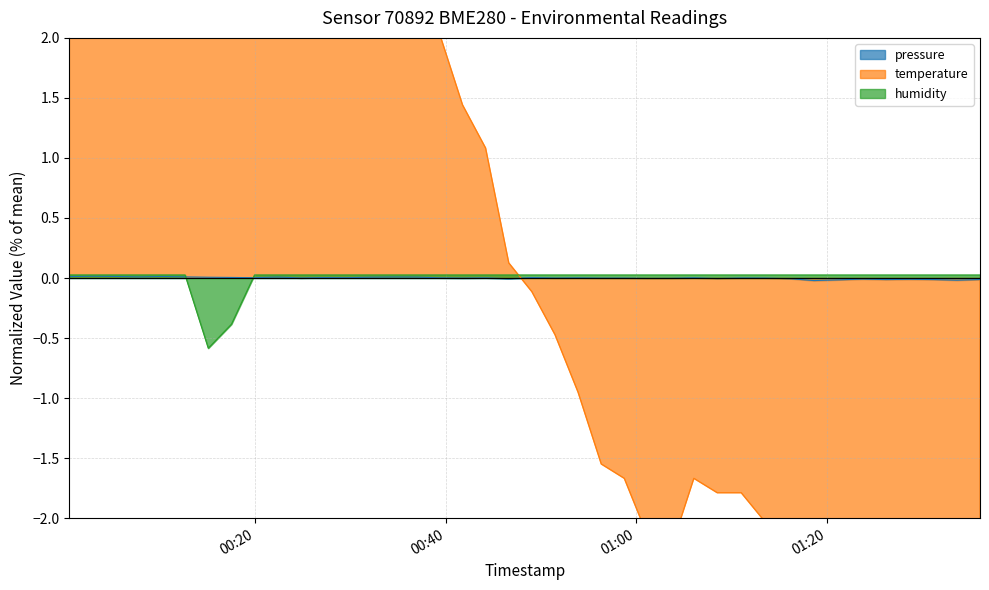

At which category is the sum across all series the highest?

2023-02-12T00:12:40